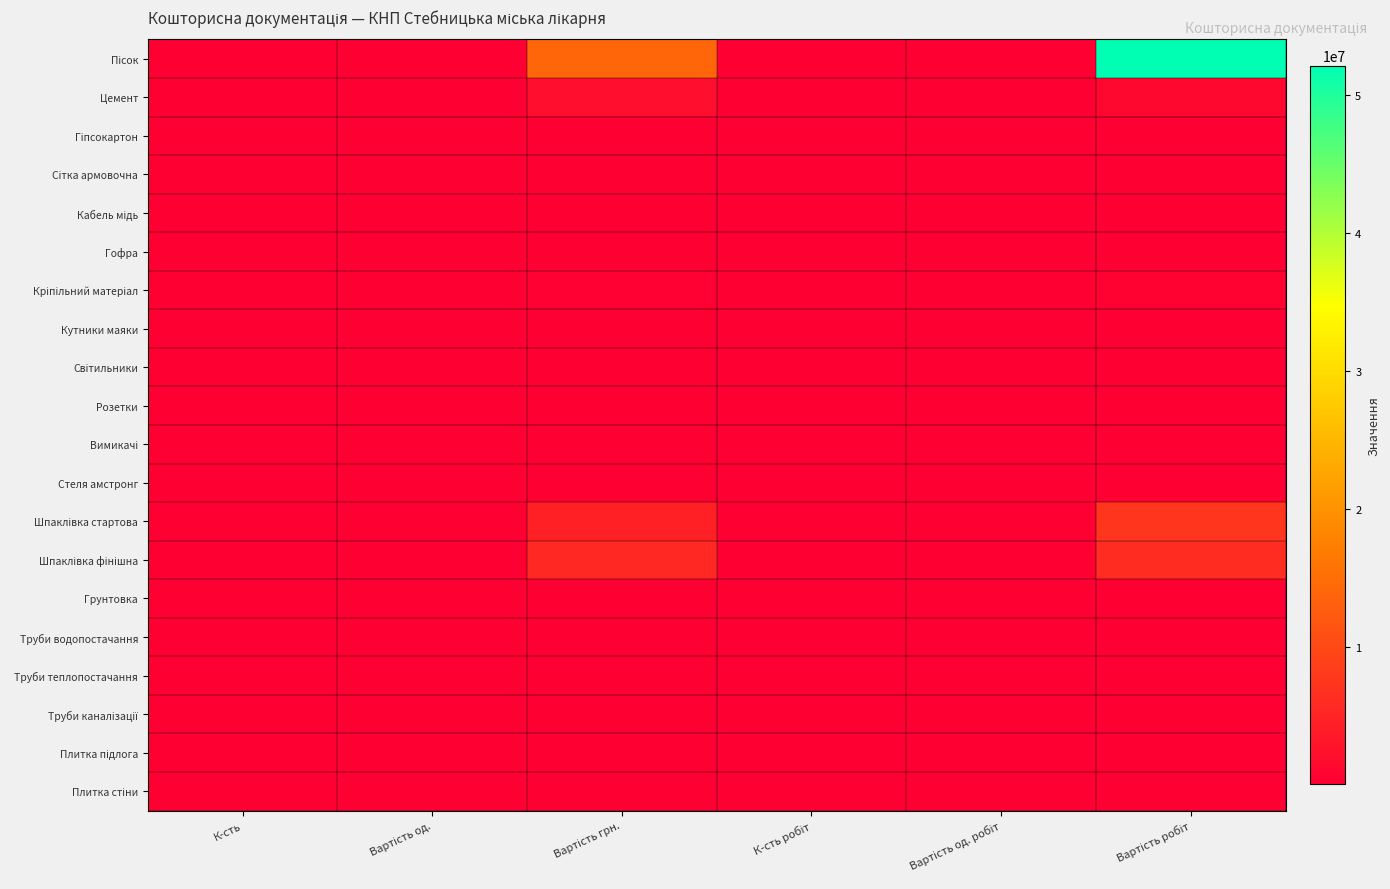

What is the total value across all series at Вартість грн.?

26446205.2